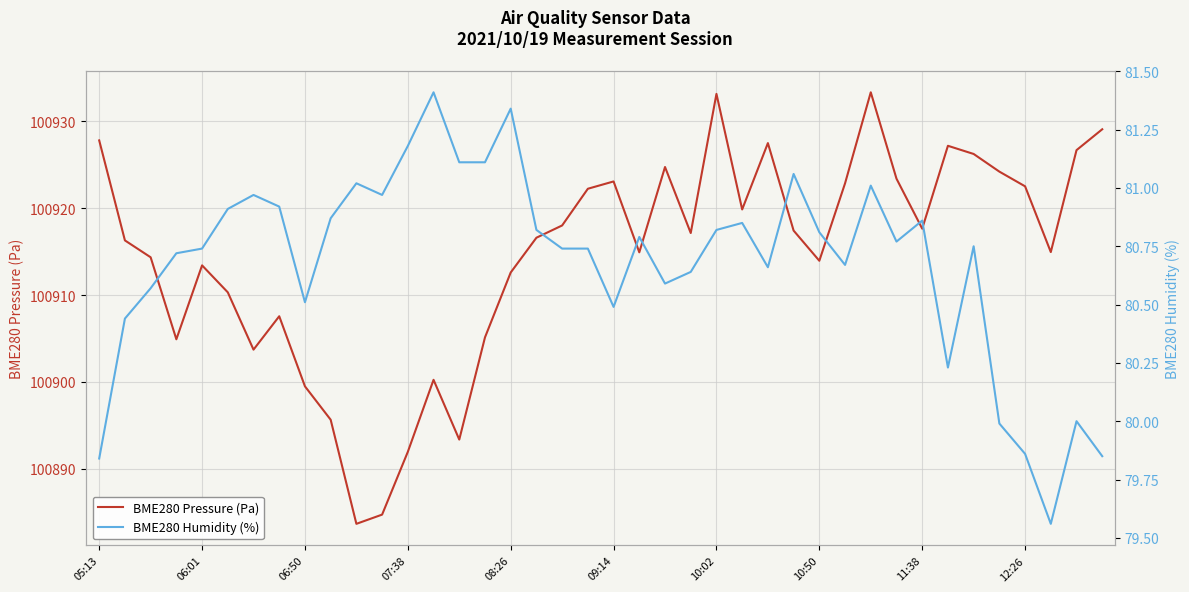

What is the value of the BME280 Pressure (Pa) point at the 31st from the left?

100933.3